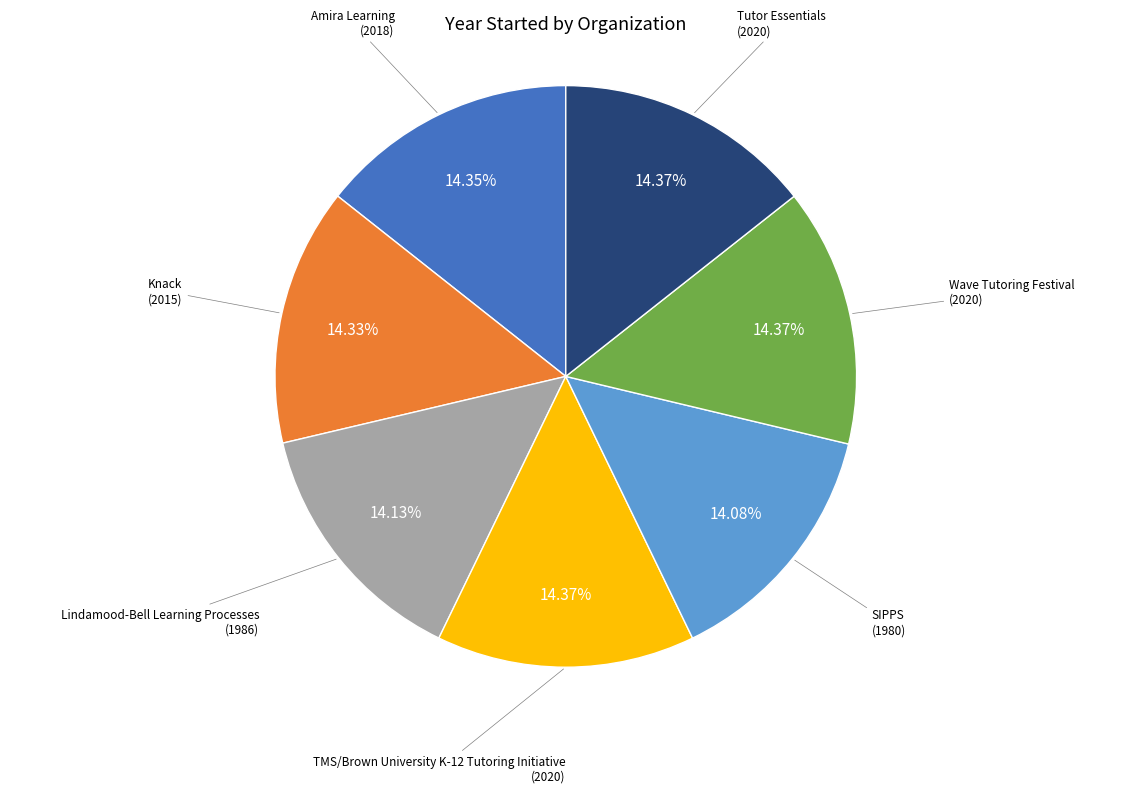

Does any single category account for the majority?

No